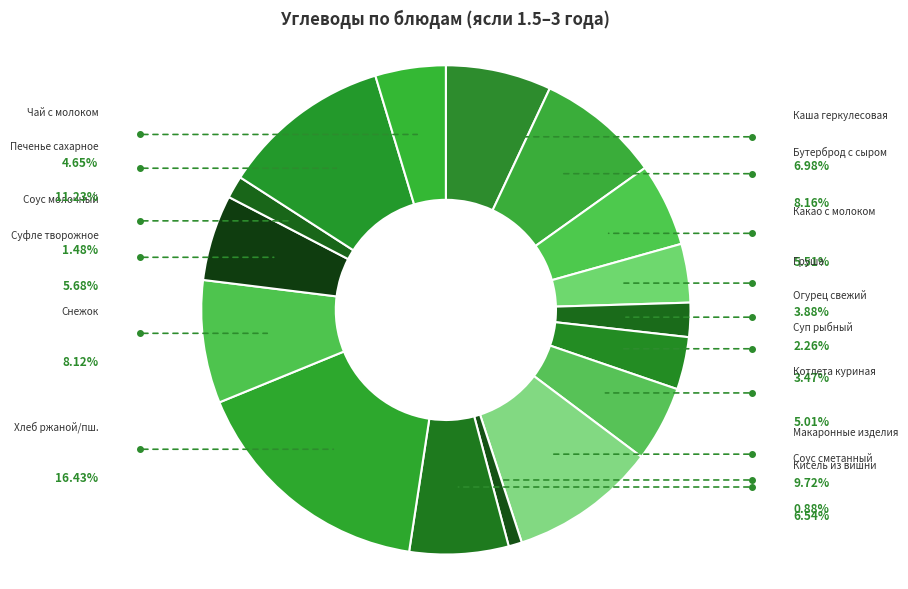

How many segments does this pie chart have?

16